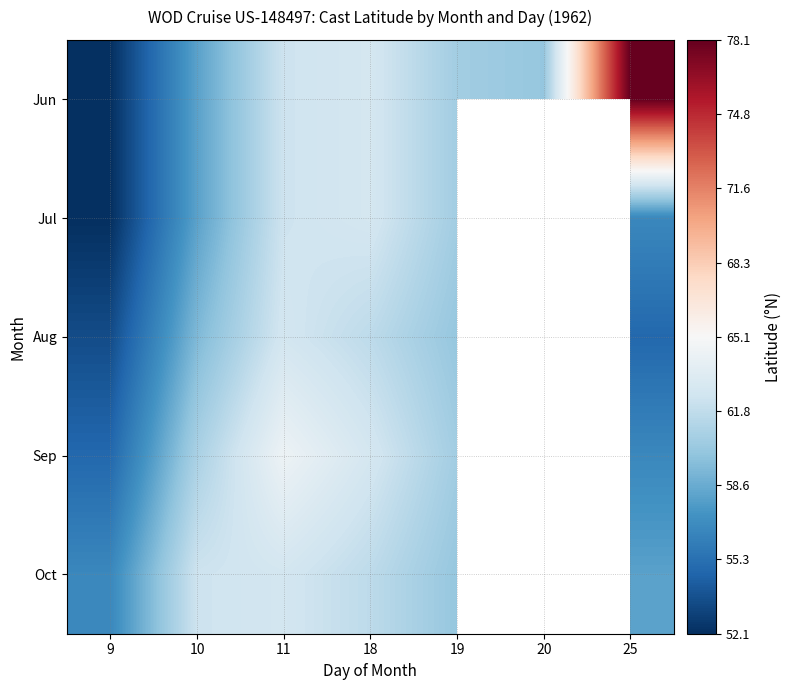

Which category has the lowest value across all series?

9